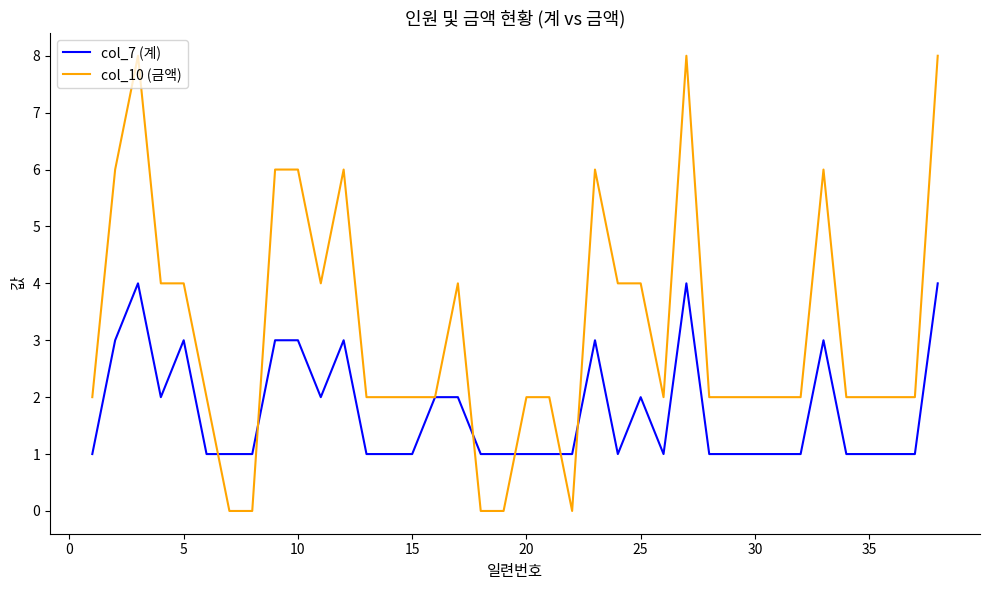

List the series in order of their overall mean, highest first.

col_10 (금액), col_7 (계)